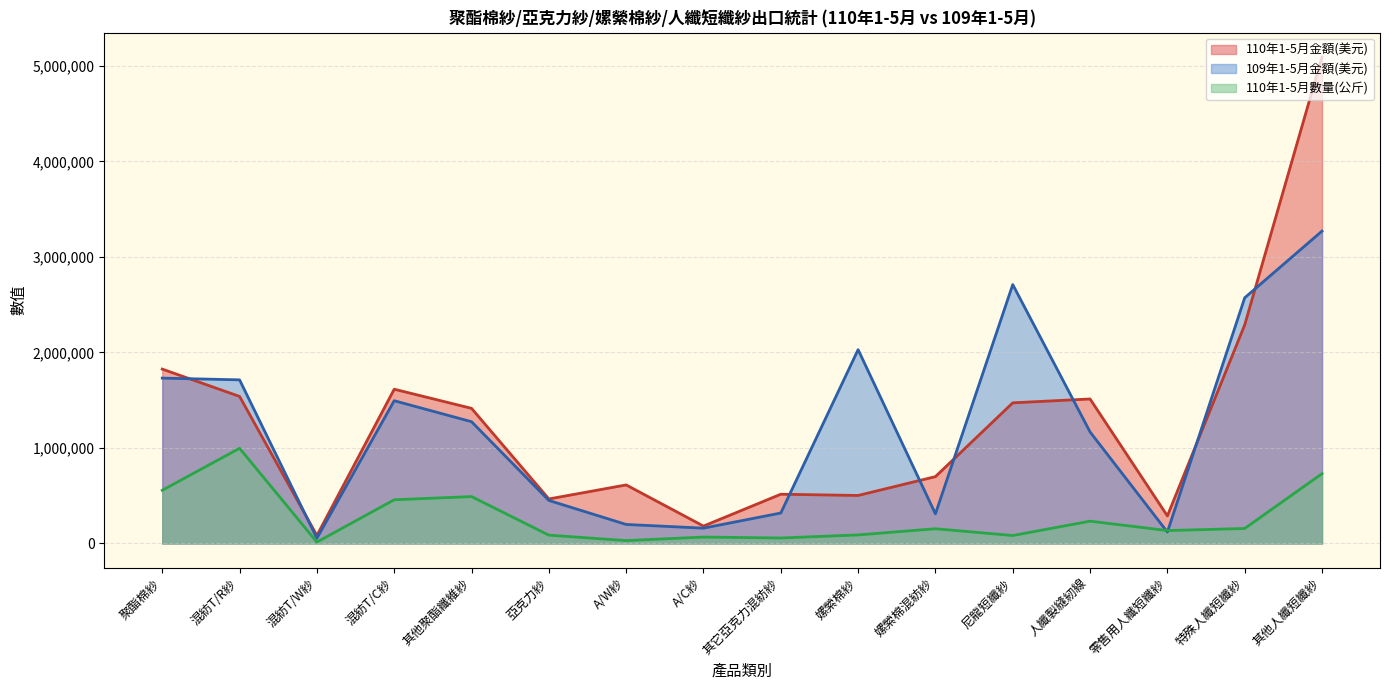

What is the smallest value displayed?

14512